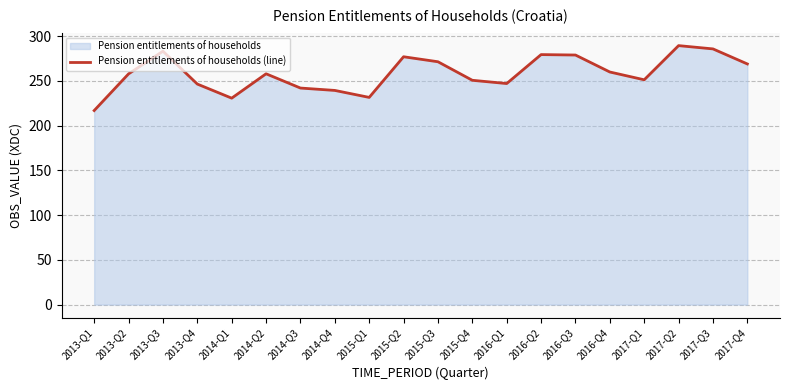

How many points are lower than both their immediate neighbors (excluding endpoints)?

4